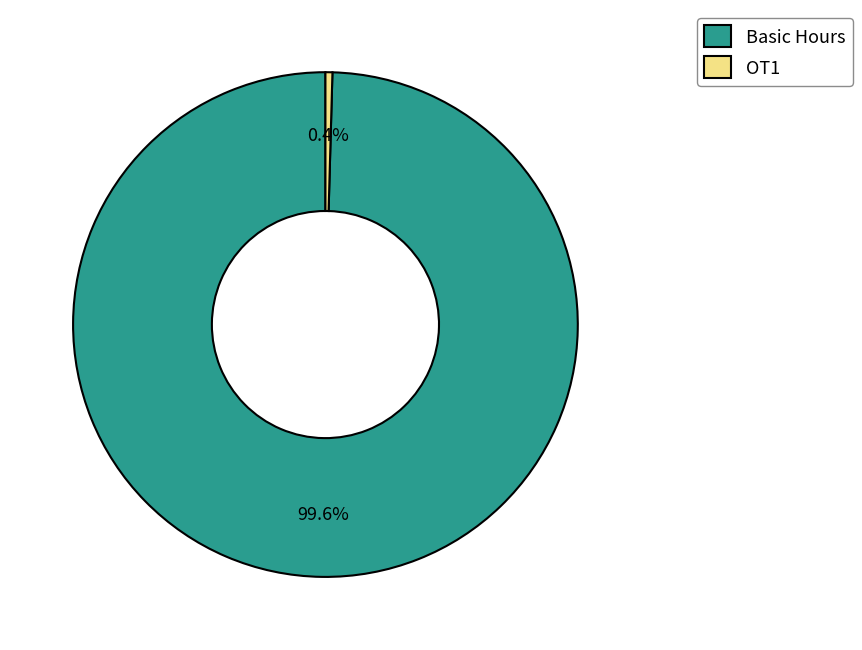

Which category has the biggest portion of the pie?

Basic Hours